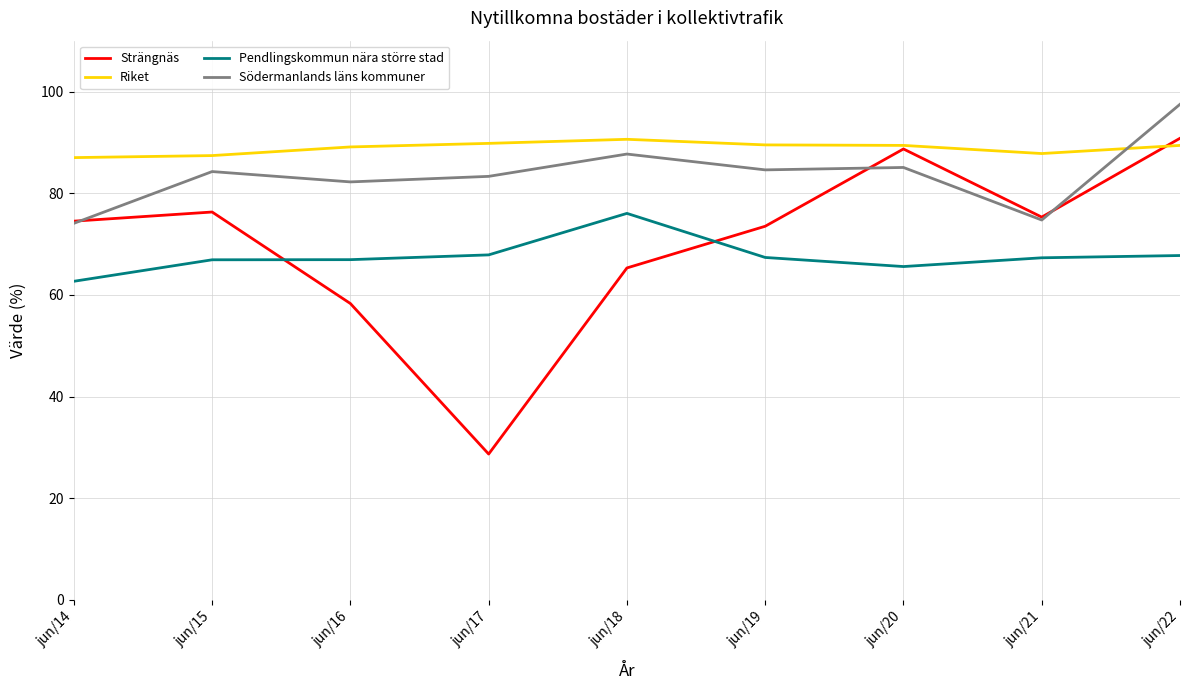

The Riket series shows 141.7 at jun/20. True or false?

False